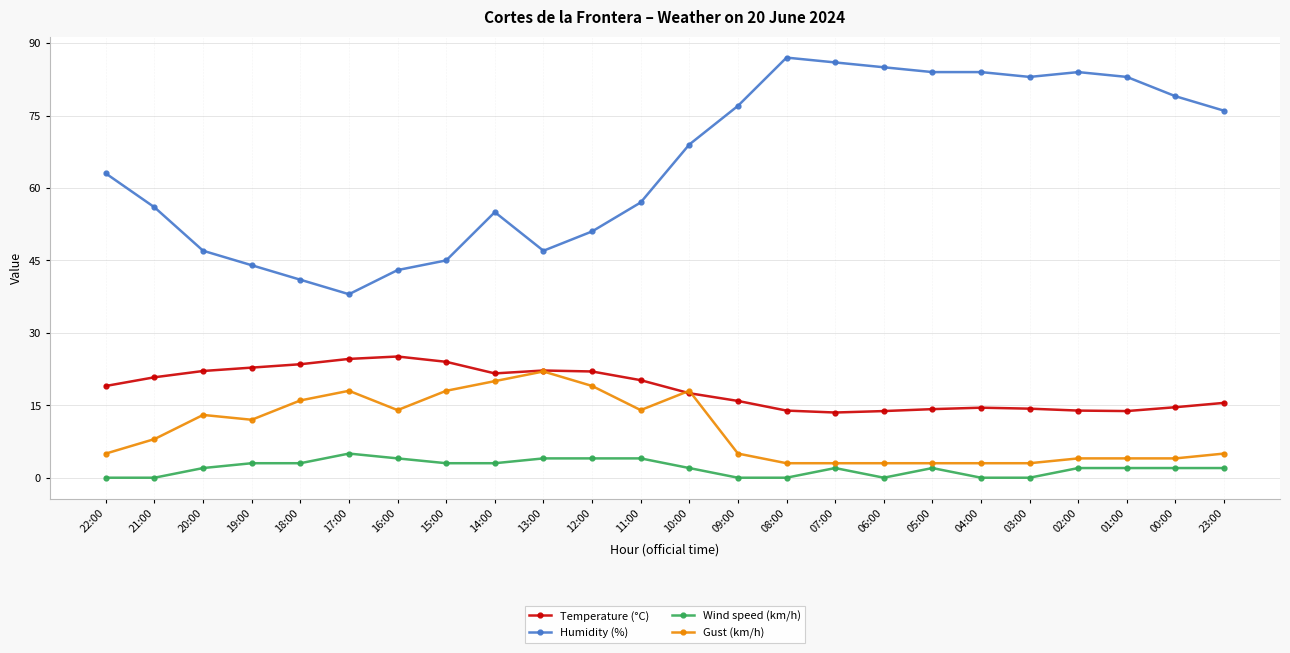

What are all the series names shown in the legend?

Temperature (°C), Humidity (%), Wind speed (km/h), Gust (km/h)